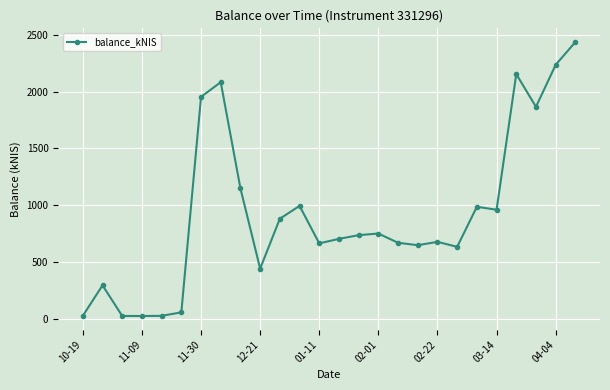

How many series are shown in this chart?

1